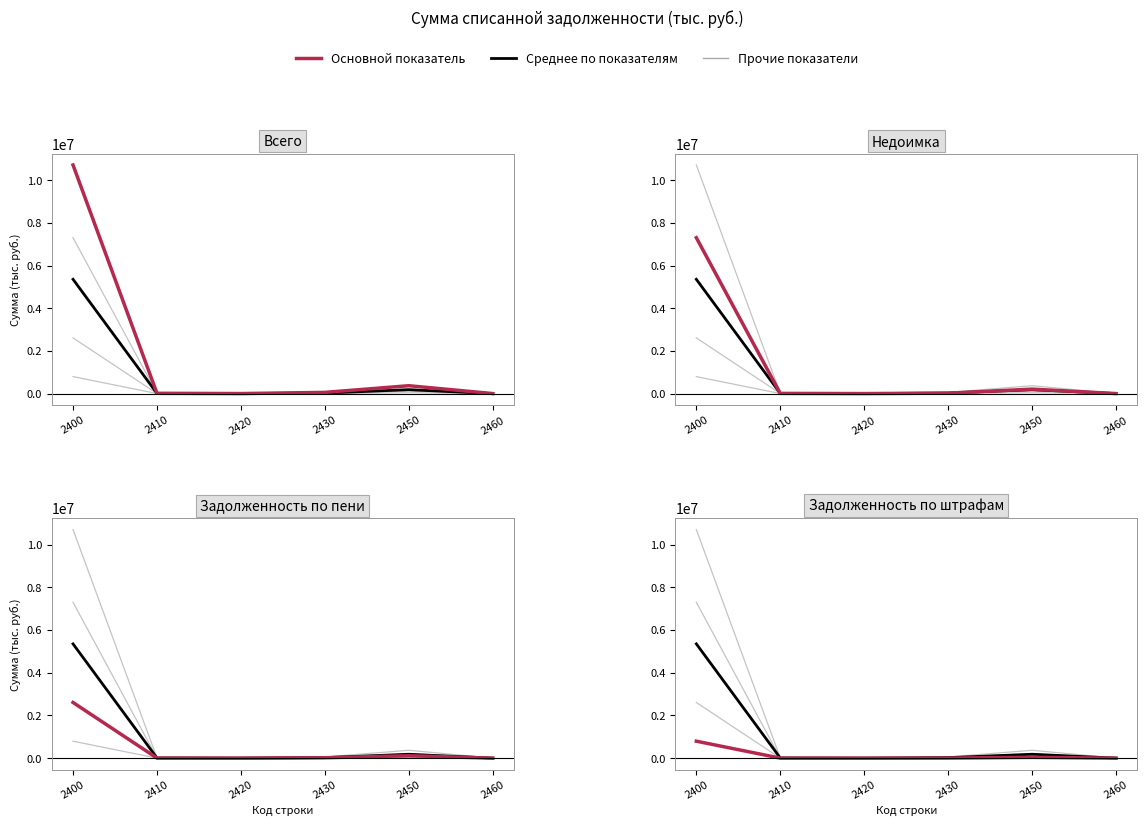

At which category is the sum across all series the highest?

2400